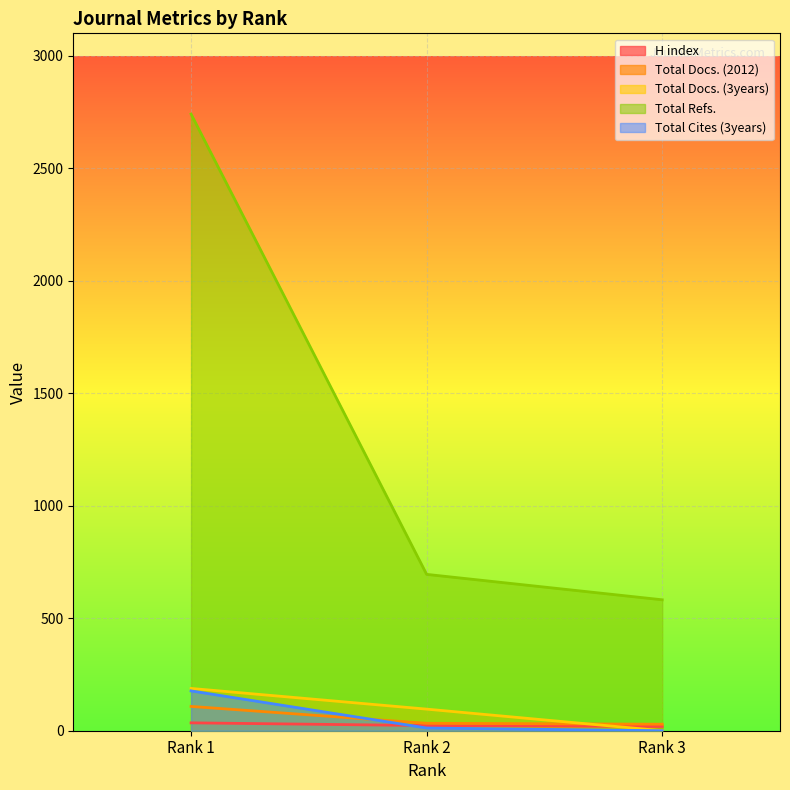

What is the value of the Total Docs. (3years) point at the 2nd from the left?

96